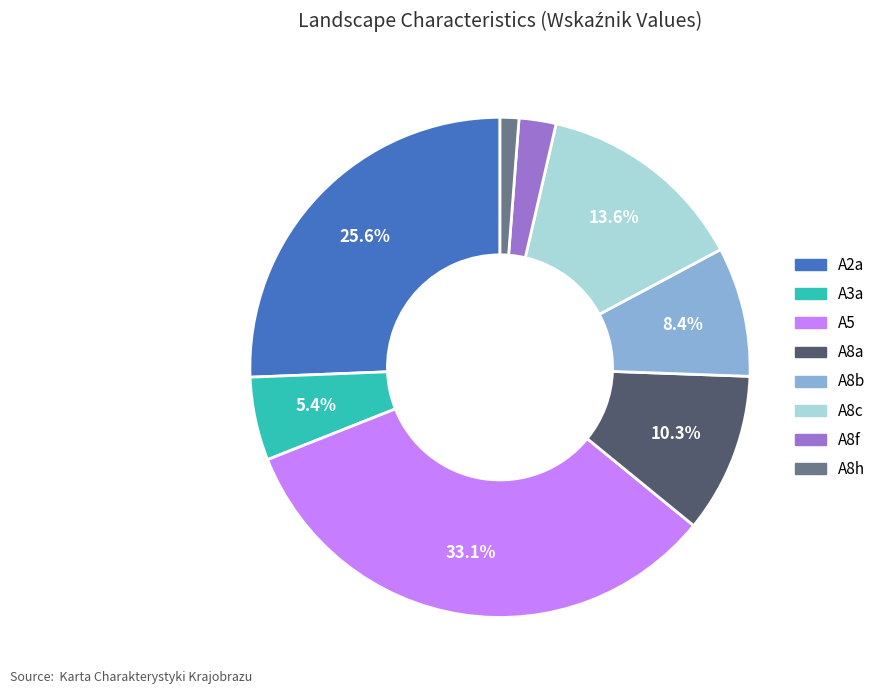

How many slices are in this pie chart?

8